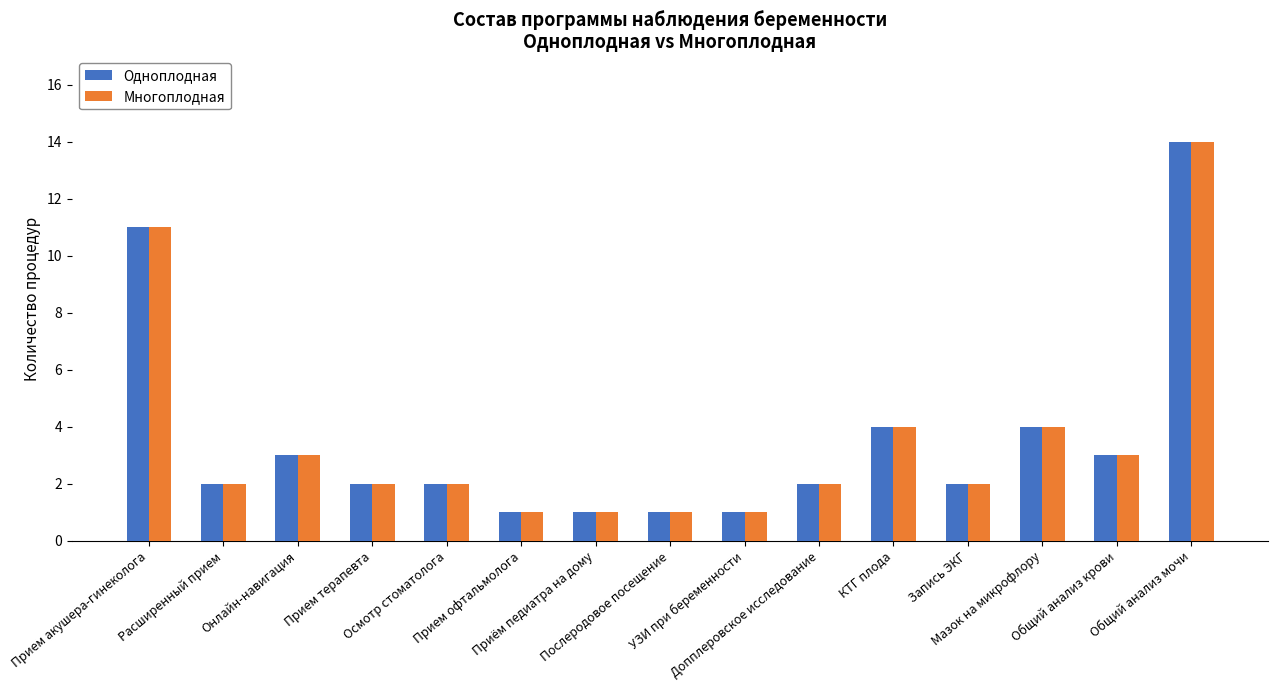

What is the difference between the second highest and minimum values in the Одноплодная series?

10